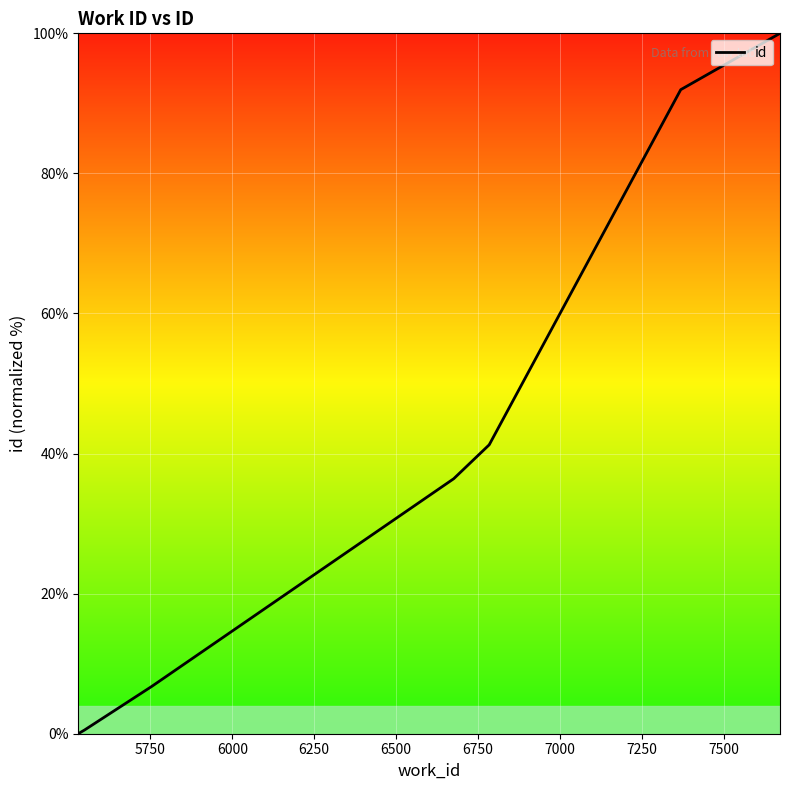

What is the maximum value shown in the chart?

100.0